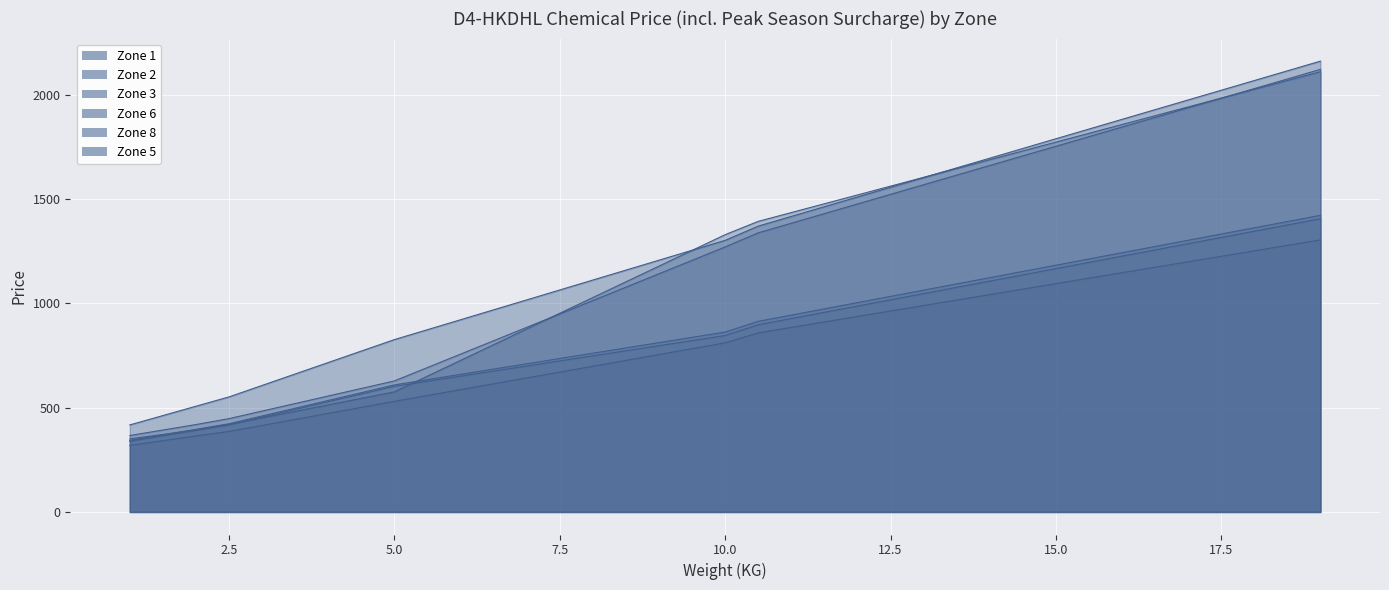

Which label corresponds to the largest value in the chart?

19.0